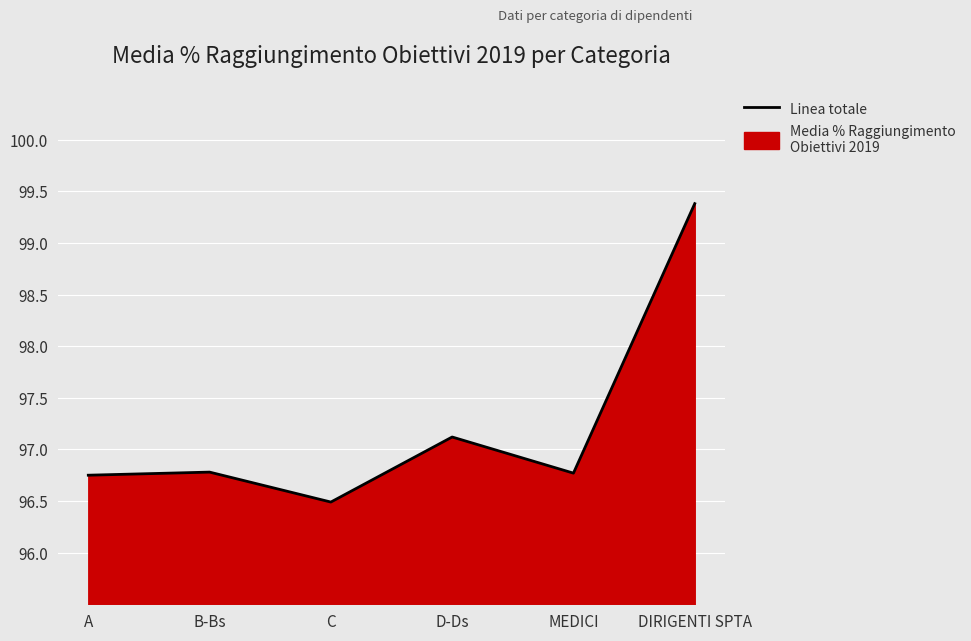

What is the average value?

97.2